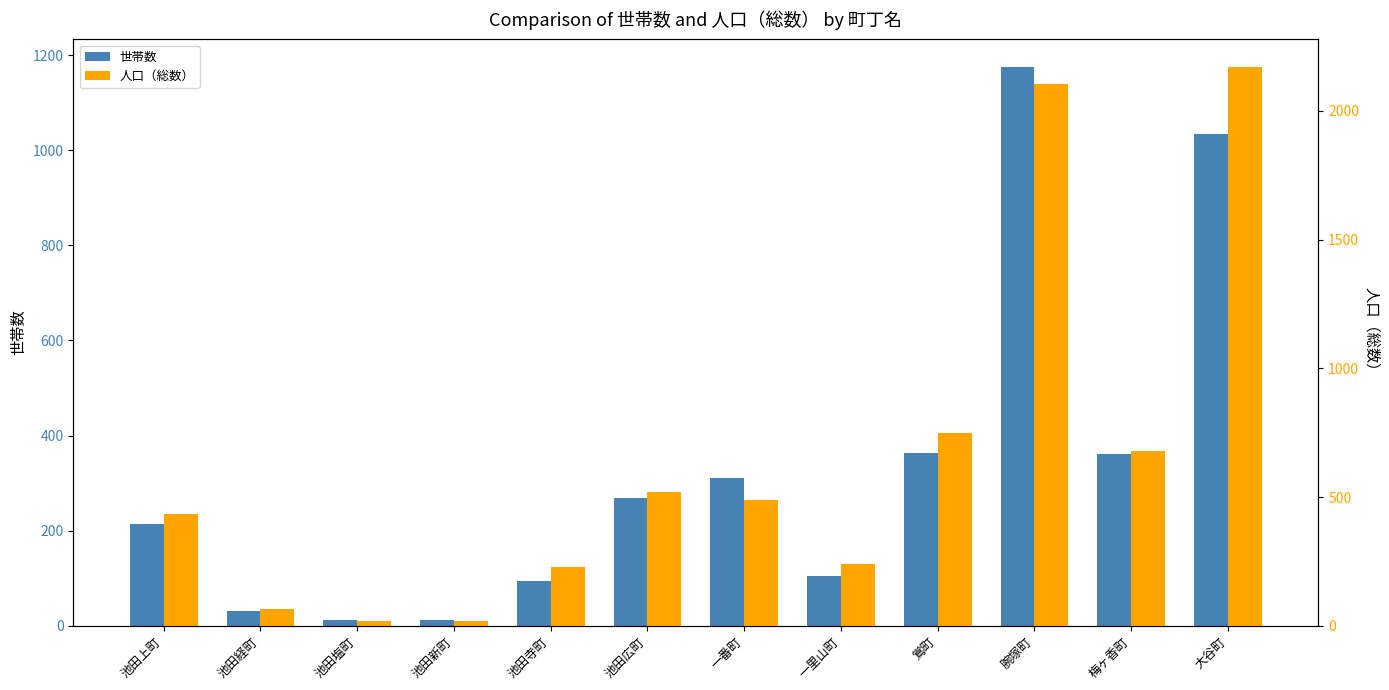

What is the total value across all series at 池田経町?

95